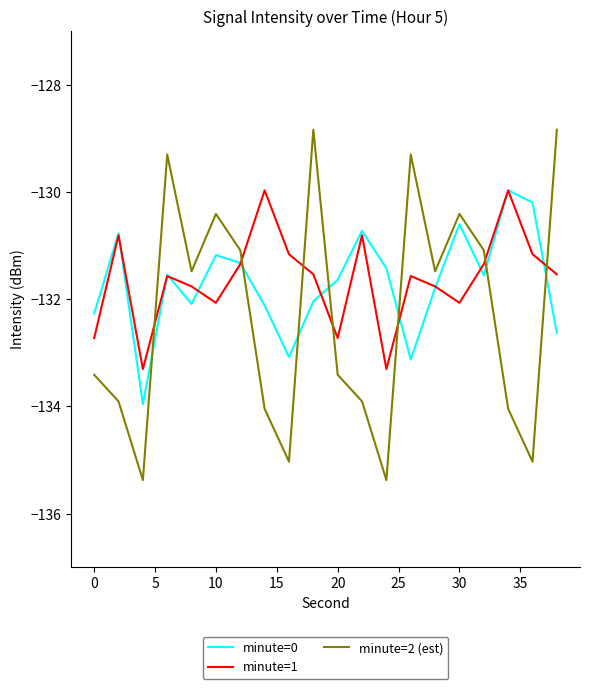

Which series has the widest spread of values?

minute=2 (est)